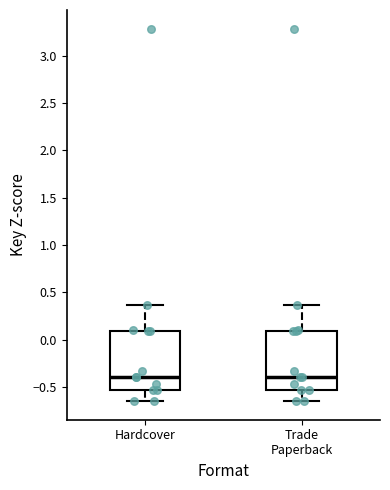

Where does the upper whisker of the box for Trade Paperback end on the y-axis? The values are not printed on the chart, so give them approximately, as read against the axis.

0.35